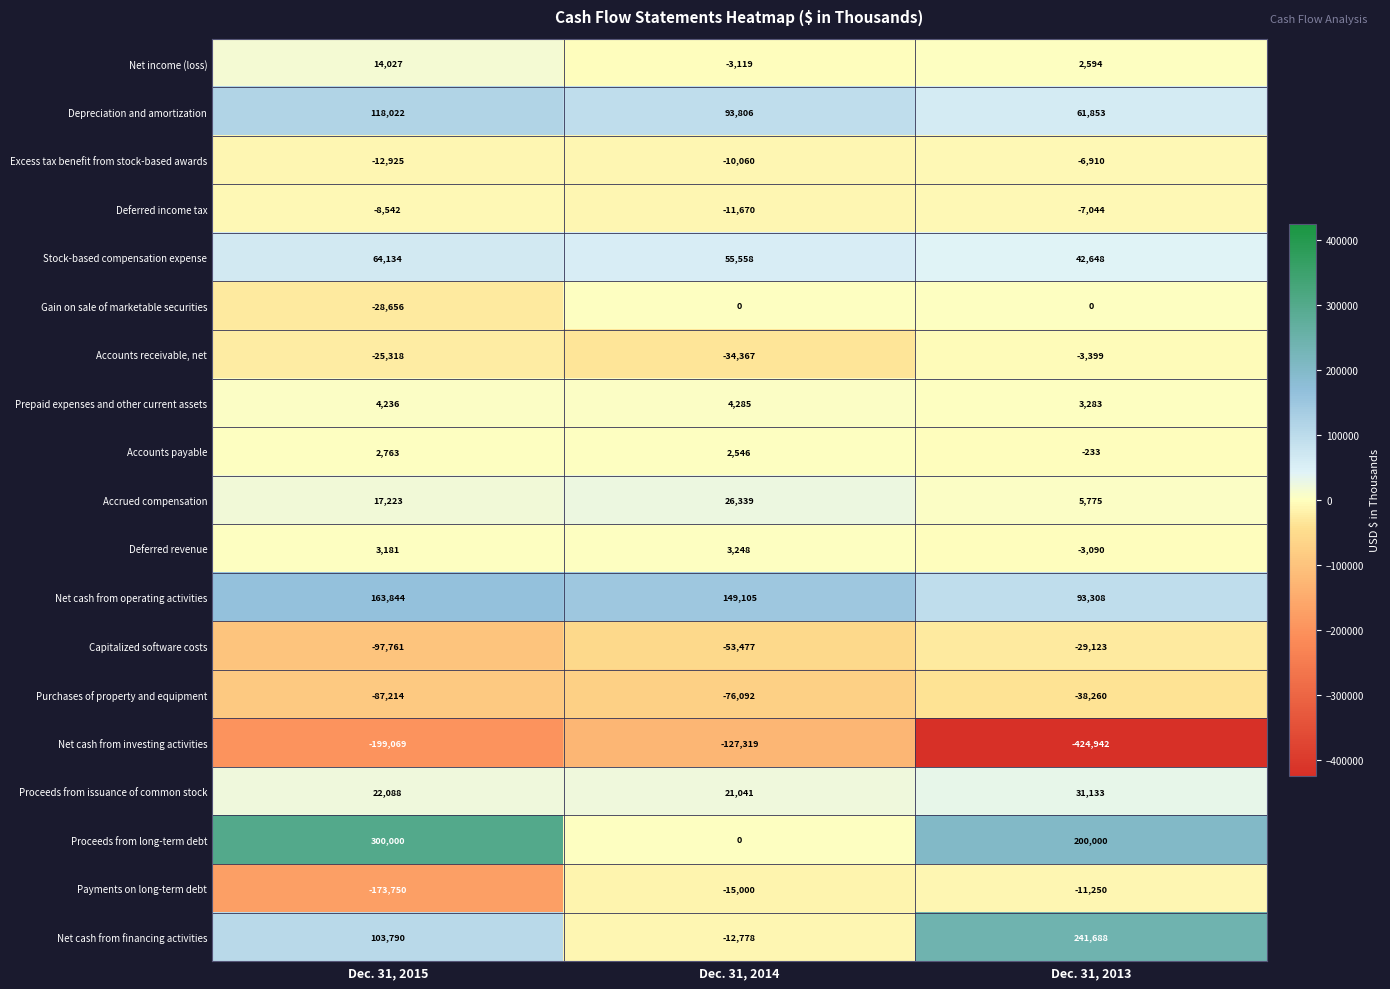

At how many categories does at least one series exceed 1800?

3